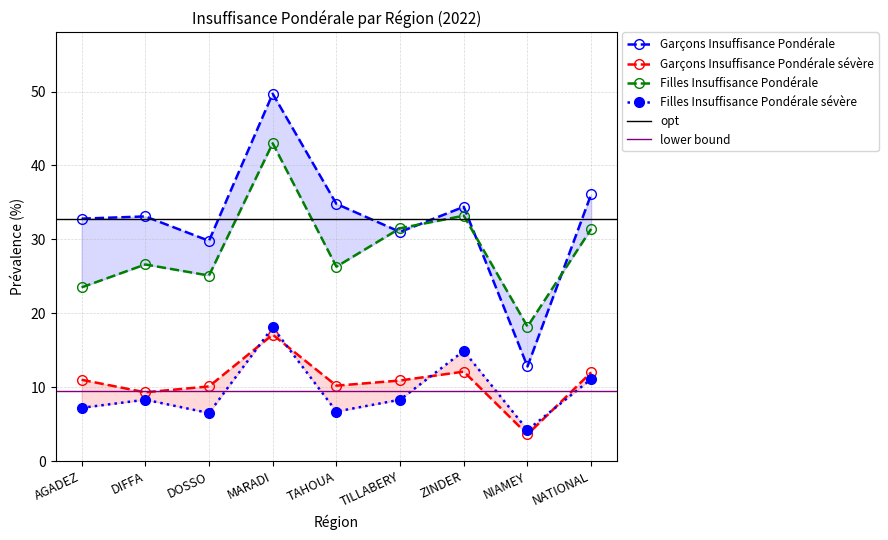

What is the sum of the Filles Insuffisance Pondérale sévère values at TAHOUA and ZINDER?

21.6